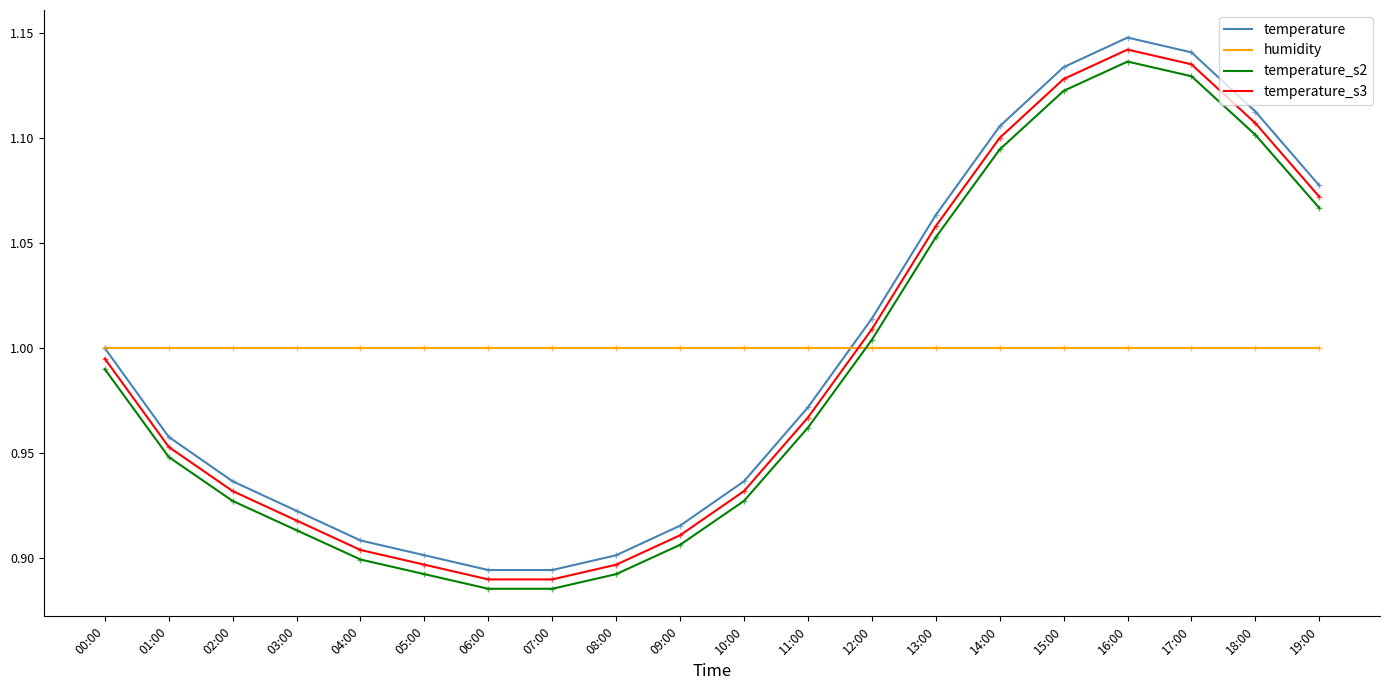

At which label does temperature reach its peak?

16:00